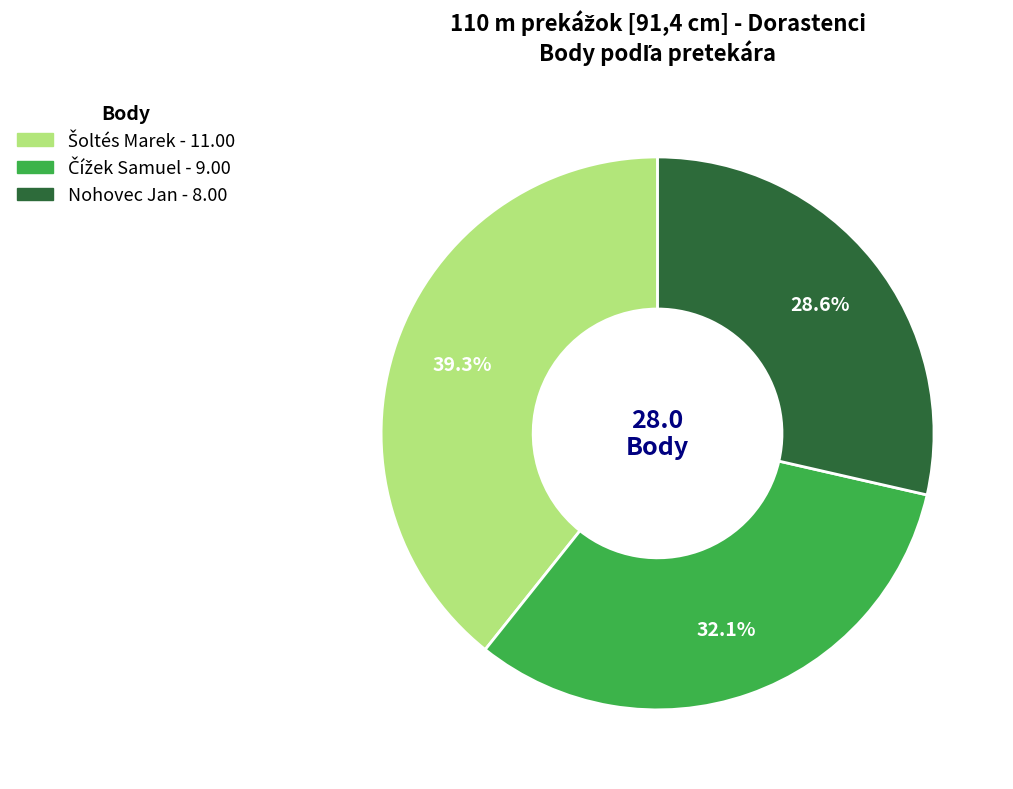

Count the number of slices in the pie.

3